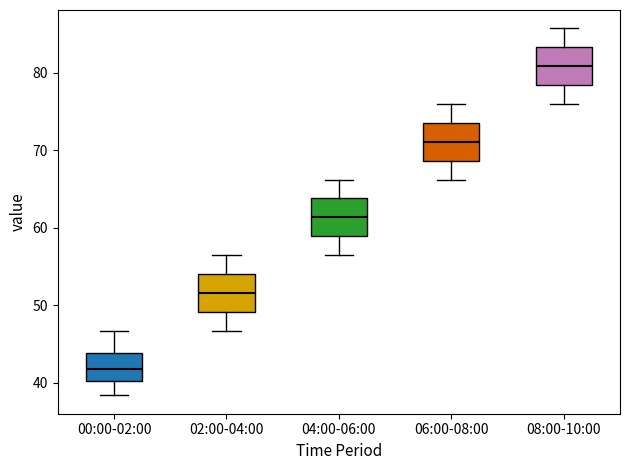

Reading left to right, read every box against the y-axis: the position of its median line, the range the box covers, and the ends of its whiskers. The values are not printed on the chart, so give them approximately, as read against the axis.

00:00-02:00: median 42, box 40 to 44, whiskers 38 to 47
02:00-04:00: median 52, box 49 to 54, whiskers 47 to 57
04:00-06:00: median 61, box 59 to 64, whiskers 57 to 66
06:00-08:00: median 71, box 69 to 74, whiskers 66 to 76
08:00-10:00: median 81, box 78 to 83, whiskers 76 to 86